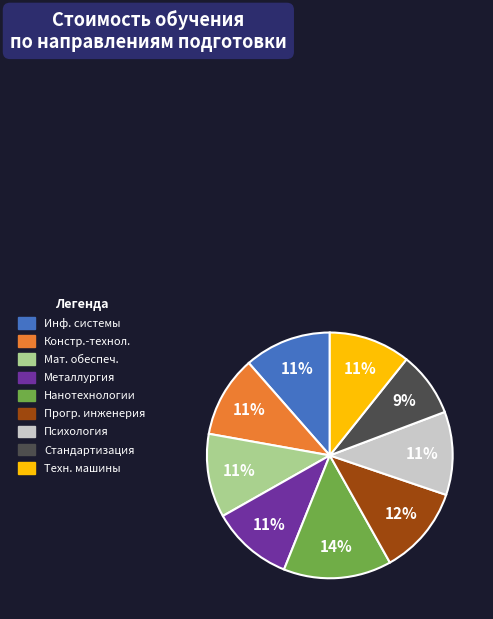

To the nearest percent, what is the combined percentage of Нанотехнологии and Техн. машины?

25%